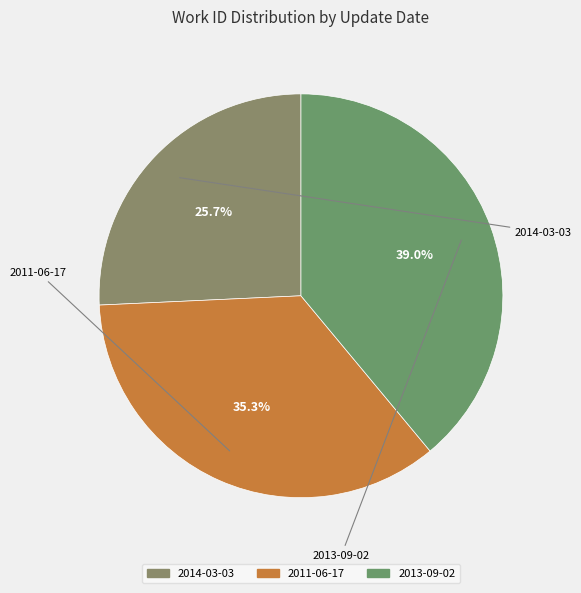

What percentage is the 2014-03-03 slice, to the nearest percent?

26%